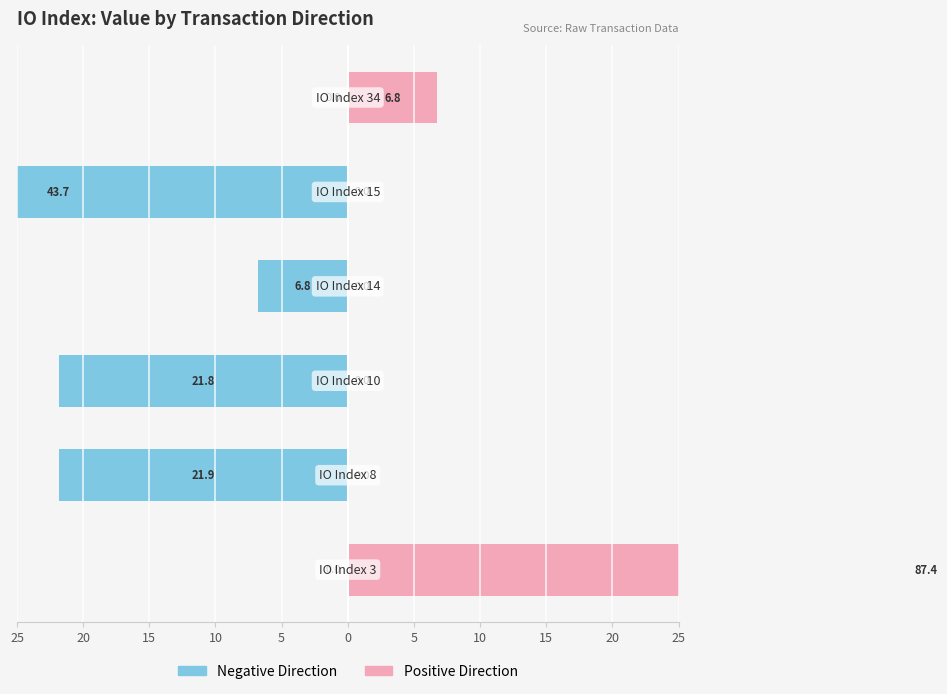

What is the value of the Positive Direction bar at the 1st from the left?

87.4